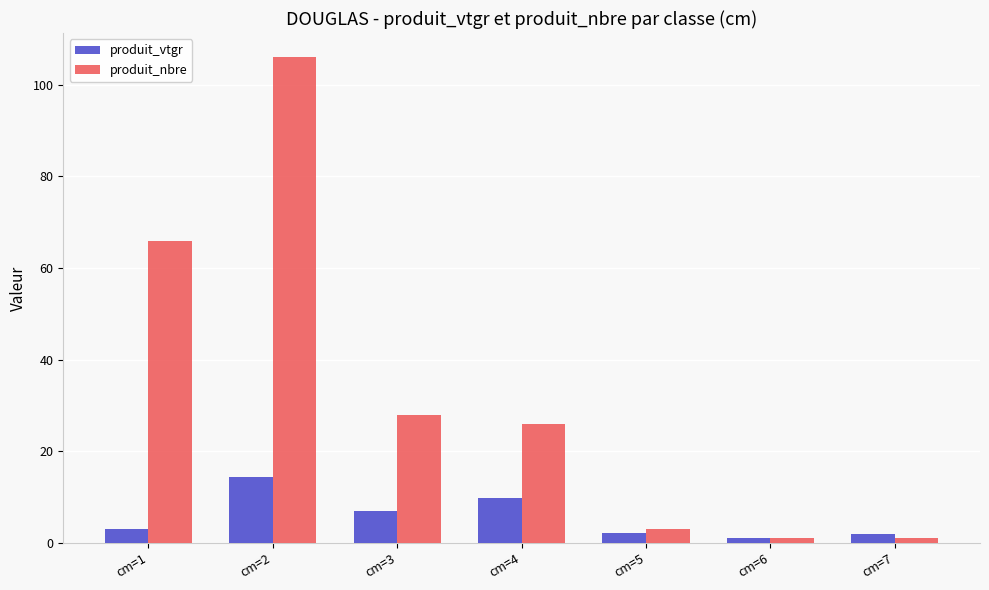

Does the chart contain stacked bars?

No